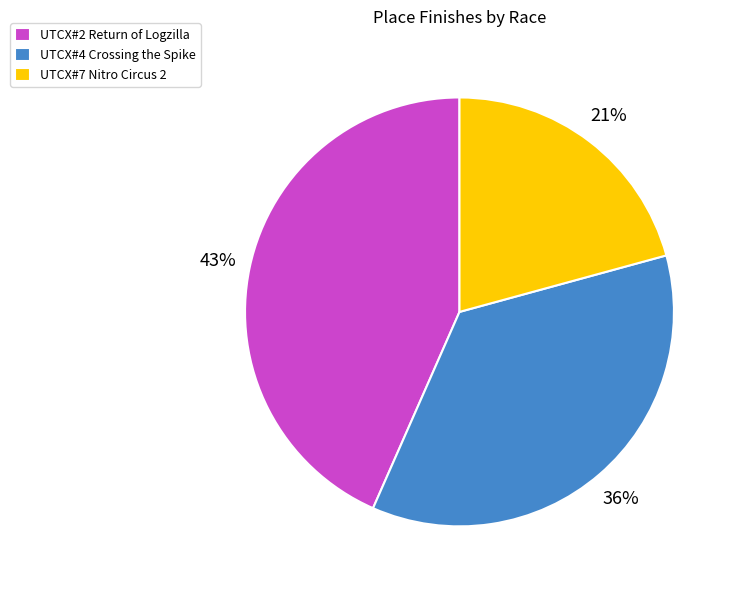

How many segments does this pie chart have?

3